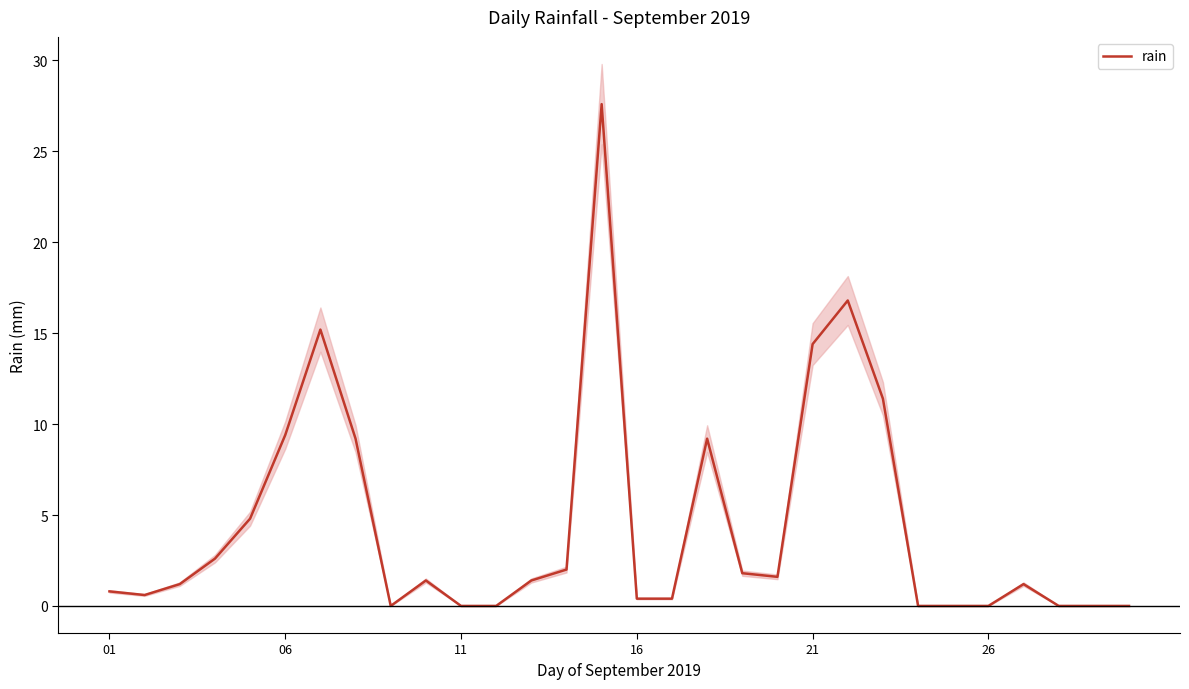

How many points are lower than both their immediate neighbors (excluding endpoints)?

3